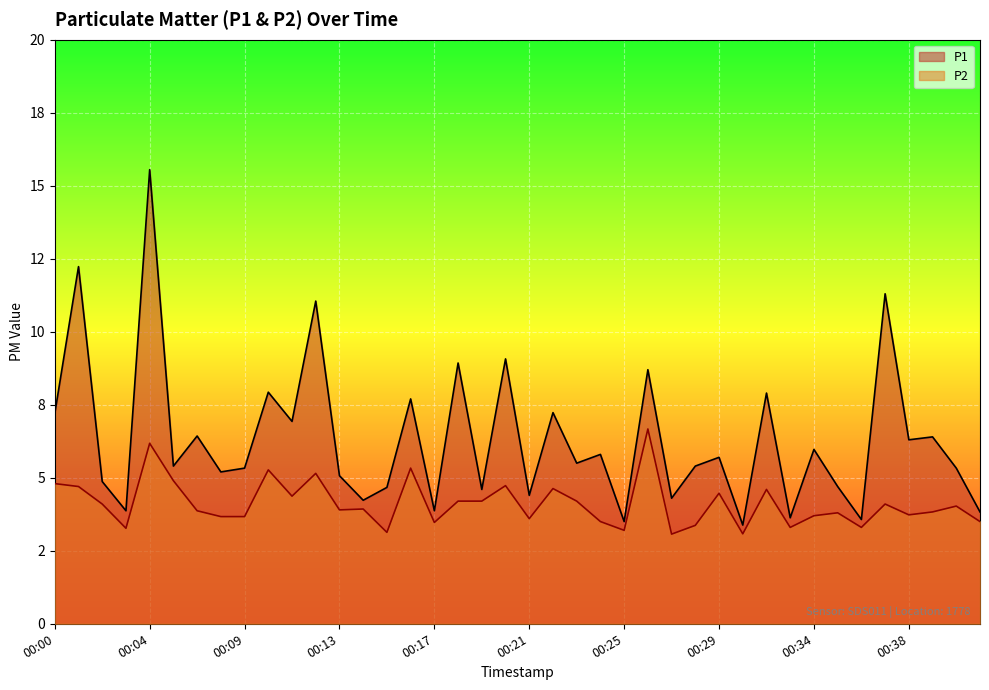

Where does the P1 series first go above 5?

00:00